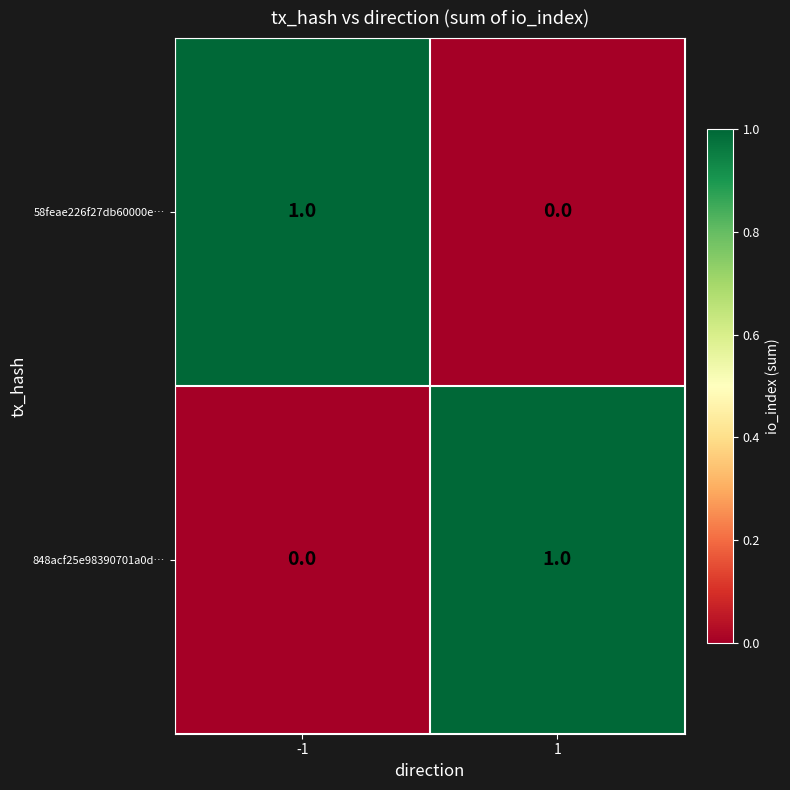

Rank the categories by 848acf25e98390701a0d… value from lowest to highest.

-1, 1